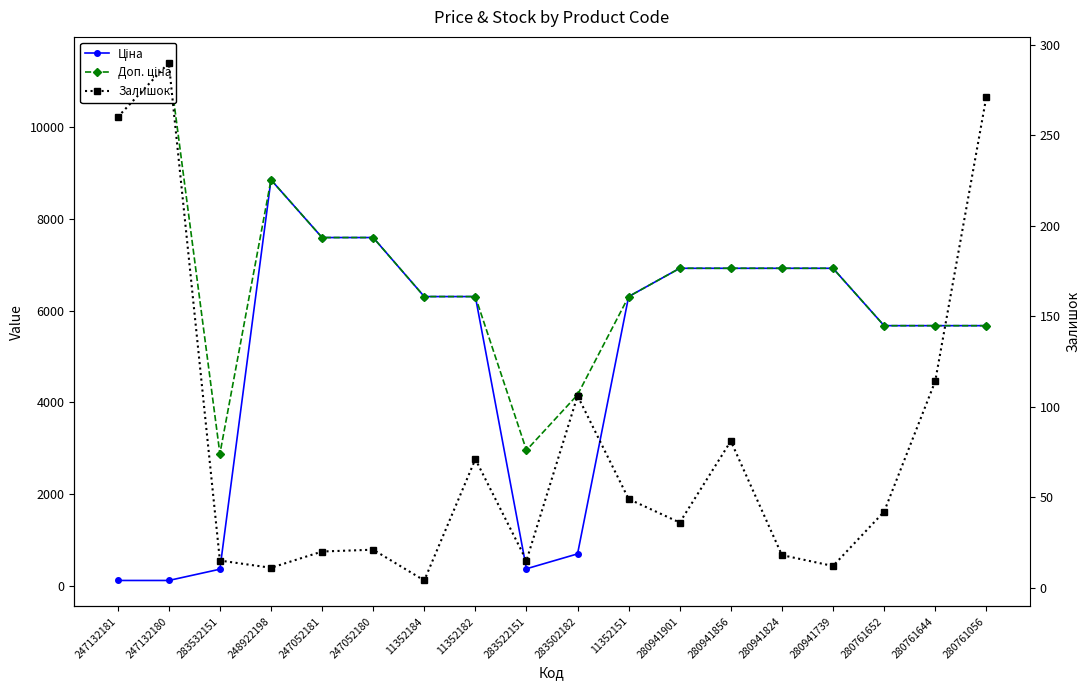

Reading left to right, transcribe all the data shown in this chart.

Ціна: 247132181=114.1	247132180=114.1	283532151=359.9	248922198=8856.7	247052181=7596.5	247052180=7596.5	11352184=6308.8	11352182=6308.8	283522151=369.5	283502182=694.3	11352151=6308.8	280941901=6925.7	280941856=6925.7	280941824=6925.7	280941739=6925.7	280761652=5673.8	280761644=5673.8	280761056=5673.8
Доп. ціна: 247132181=11410.0	247132180=11410.0	283532151=2878.8	248922198=8856.7	247052181=7596.5	247052180=7596.5	11352184=6308.8	11352182=6308.8	283522151=2955.8	283502182=4165.6	11352151=6308.8	280941901=6925.7	280941856=6925.7	280941824=6925.7	280941739=6925.7	280761652=5673.8	280761644=5673.8	280761056=5673.8
Залишок: 247132181=260.0	247132180=290.0	283532151=15.0	248922198=11.0	247052181=20.0	247052180=21.0	11352184=4.0	11352182=71.0	283522151=15.0	283502182=106.0	11352151=49.0	280941901=36.0	280941856=81.0	280941824=18.0	280941739=12.0	280761652=42.0	280761644=114.0	280761056=271.0